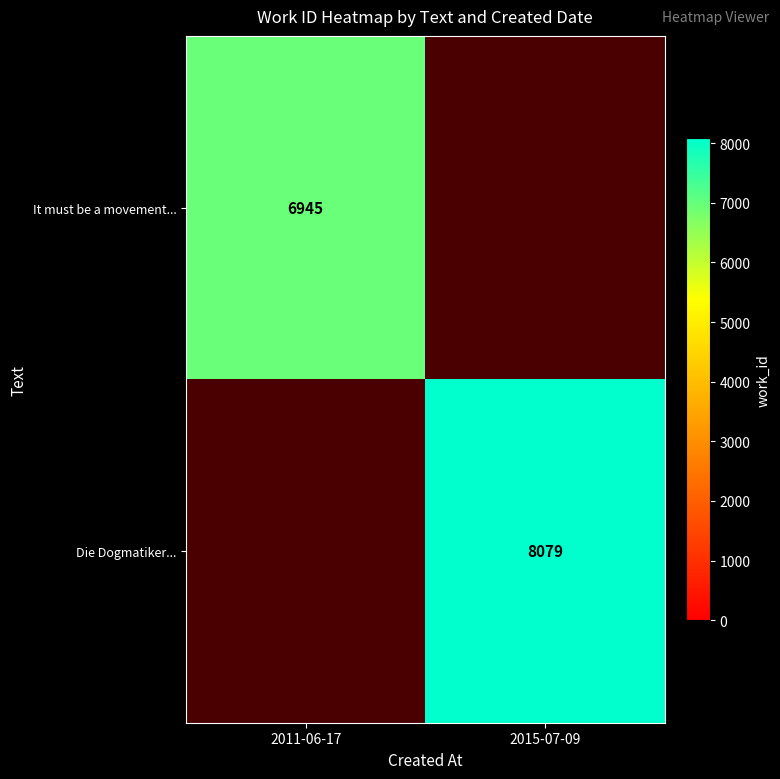

True or false: It must be a movement... has a value of 6945 at 2011-06-17.

True